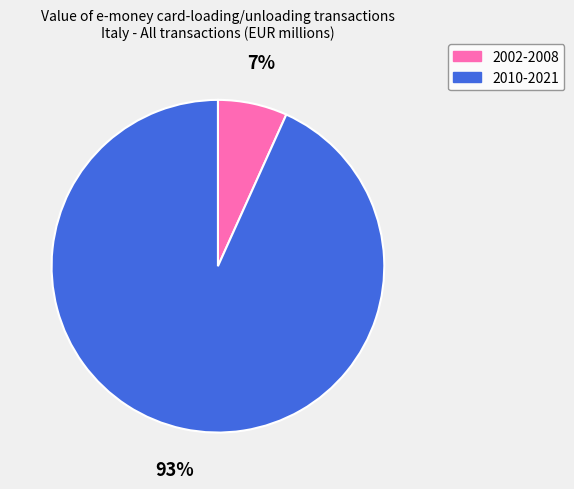

Is there any slice that represents more than half of the pie?

Yes